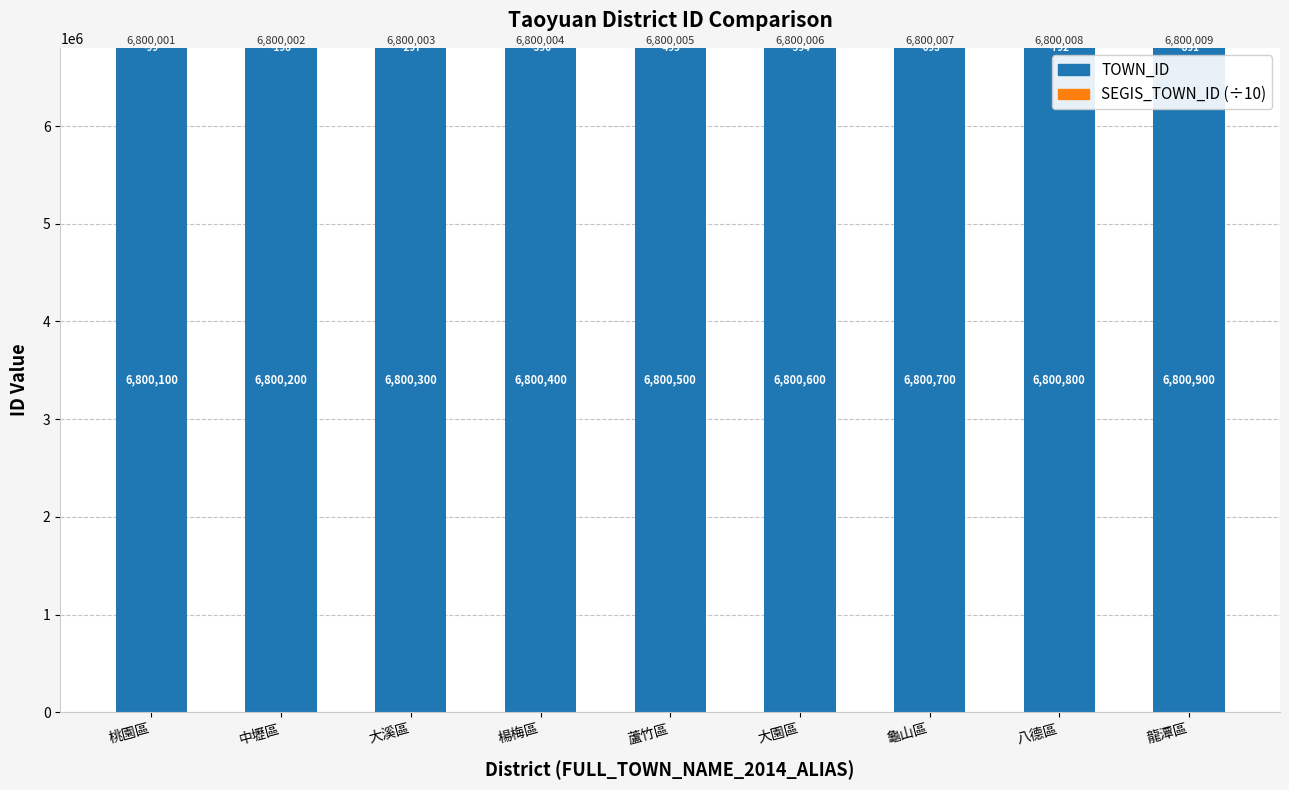

The TOWN_ID series shows 6800100 at 桃園區. True or false?

True